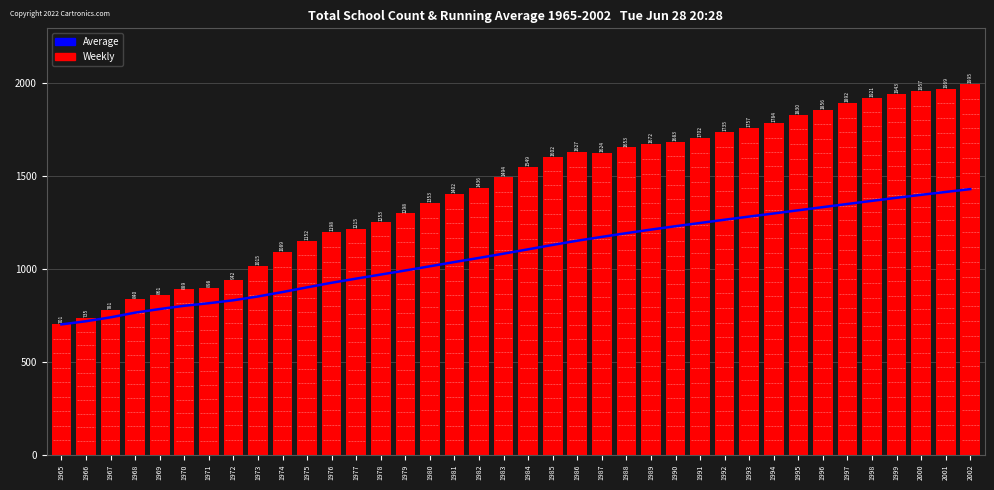

Which series has the largest total across all categories?

Weekly